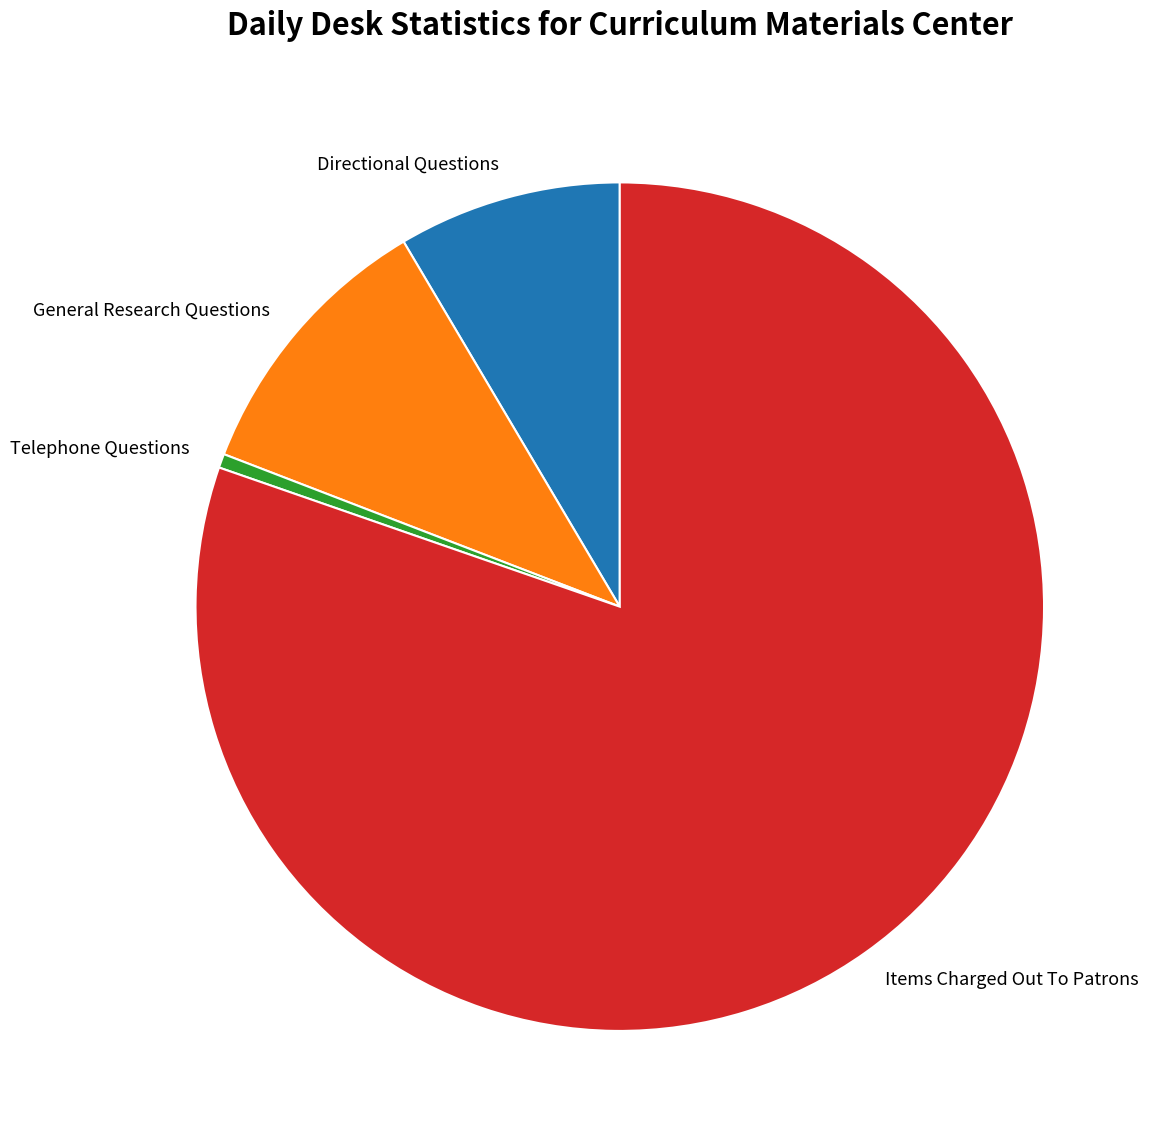

Is it true that Telephone Questions is 12% of the pie?

False